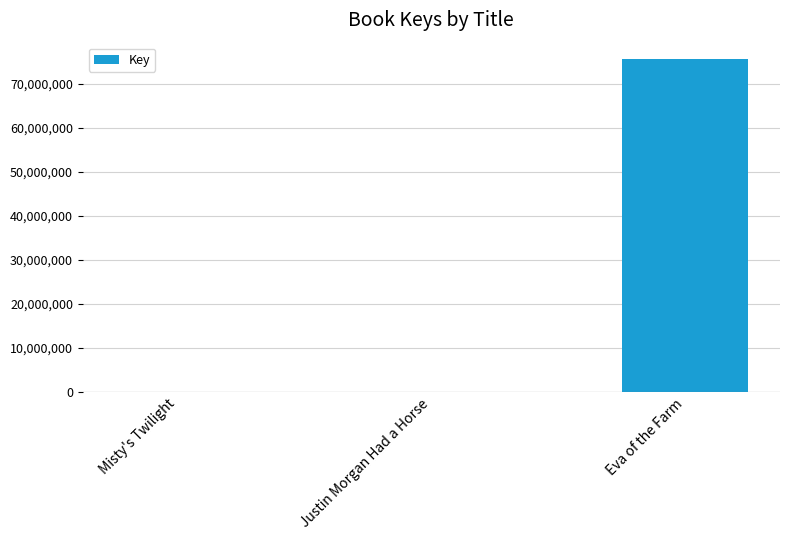

What value does the data have at Justin Morgan Had a Horse, to the nearest 50?

5650